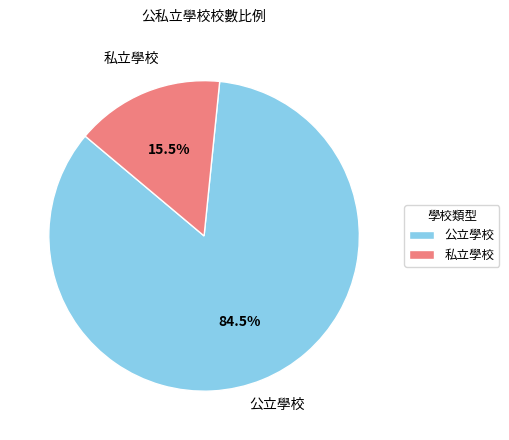

How many segments does this pie chart have?

2